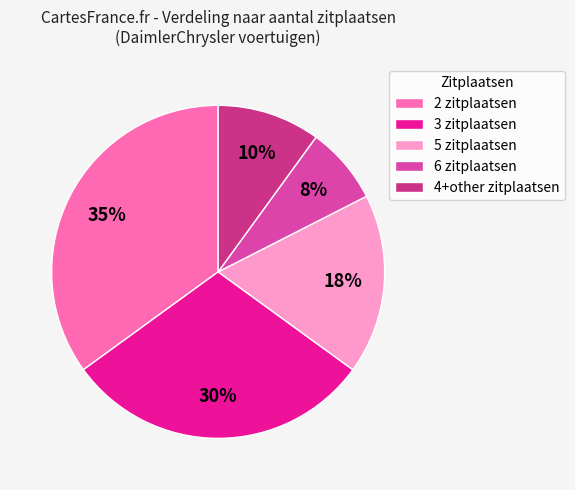

What is the largest slice in the pie chart?

2 zitplaatsen